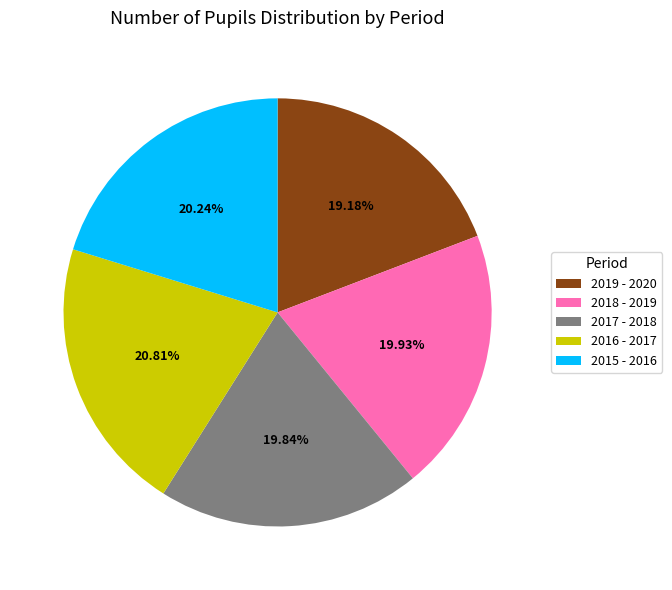

Is the sum of 2019 - 2020 and 2015 - 2016 greater than half?

No